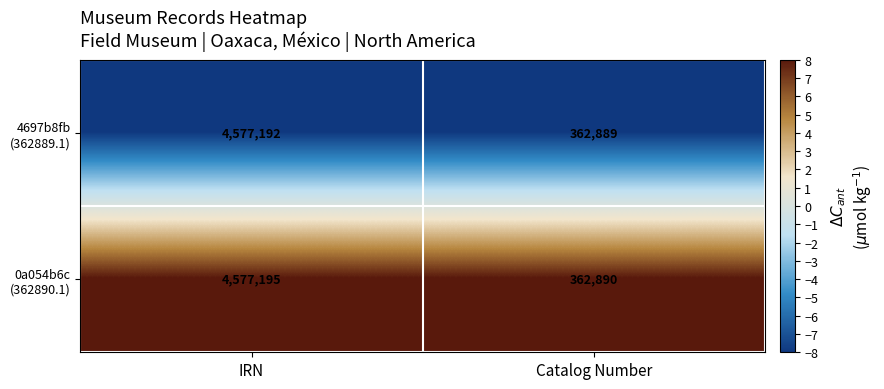

What is the greatest value displayed?

4577195